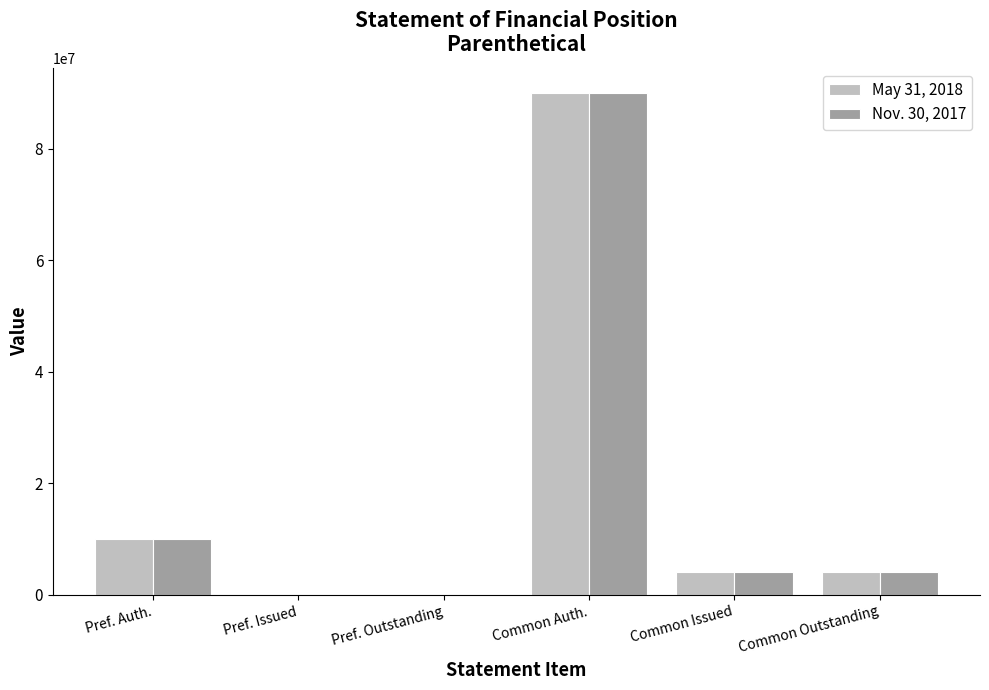

Reading right to left, extract all data points from this chart.

May 31, 2018: 4140750	4140750	90000000	50000	50000	10000000
Nov. 30, 2017: 4140750	4140750	90000000	50000	50000	10000000